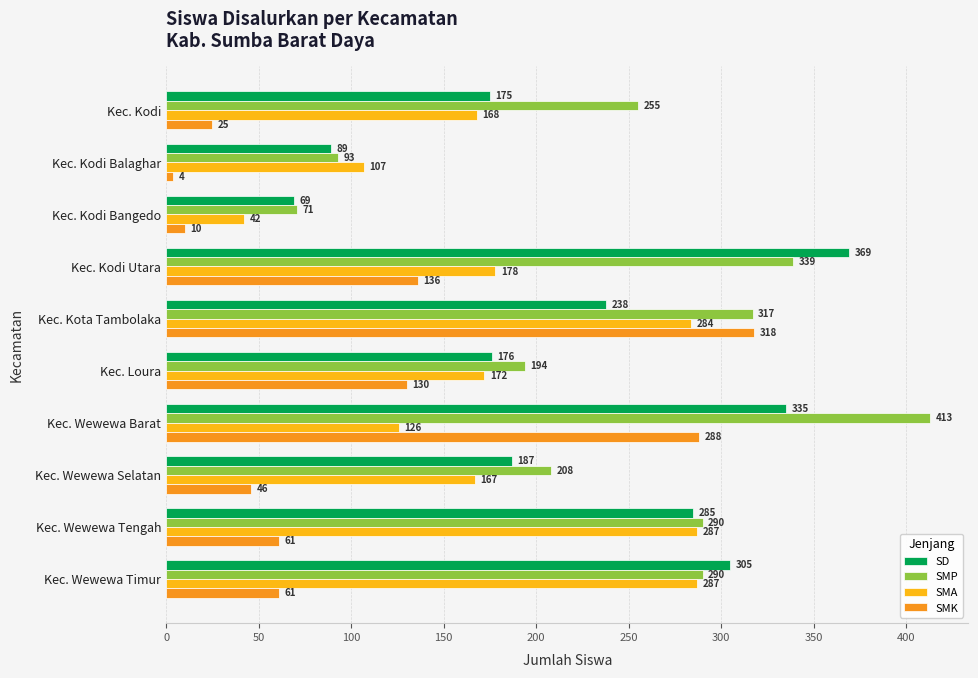

Reading right to left, list all the values displayed in this chart.

SD: 305	285	187	335	176	238	369	69	89	175
SMP: 290	290	208	413	194	317	339	71	93	255
SMA: 287	287	167	126	172	284	178	42	107	168
SMK: 61	61	46	288	130	318	136	10	4	25